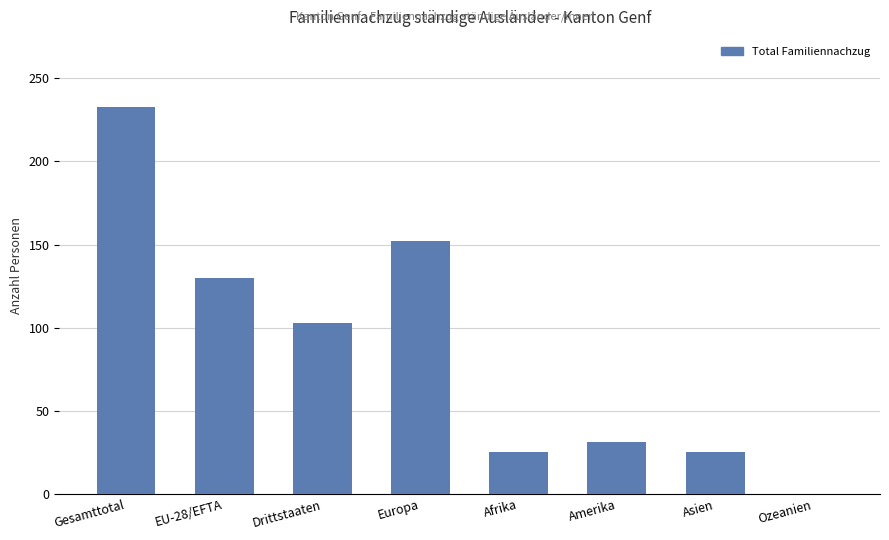

Is it true that the value at Drittstaaten is 103?

True